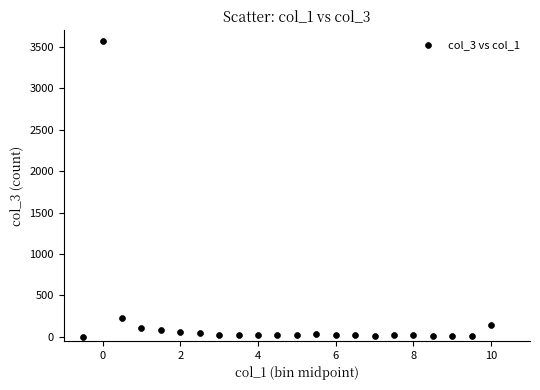

What Y value in the scatter plot is closest to 1786?

221